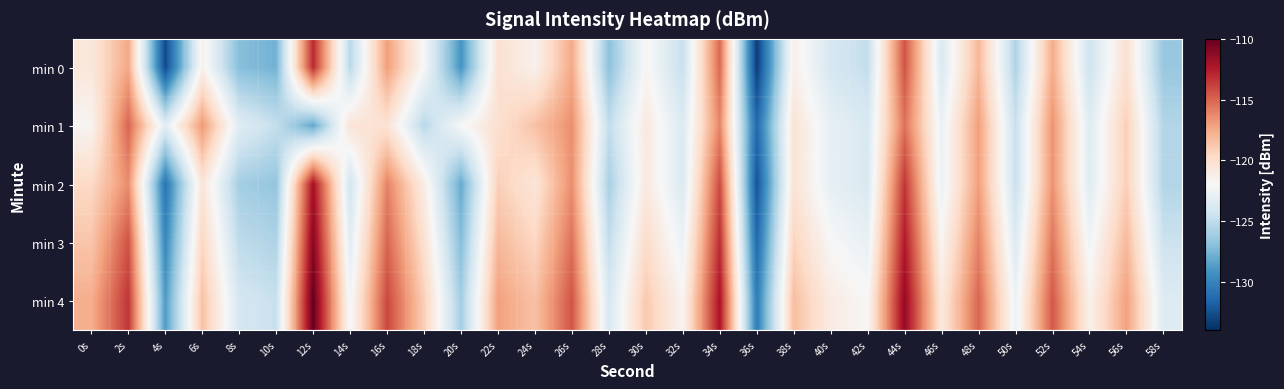

Which label corresponds to the smallest value in the chart?

36s